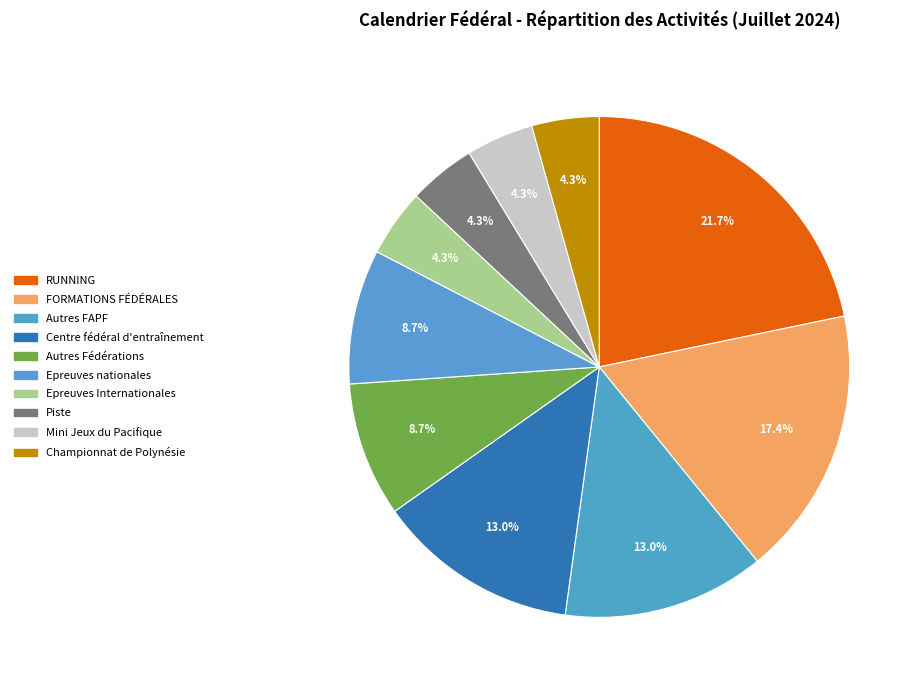

Which slice is the smallest?

Epreuves Internationales